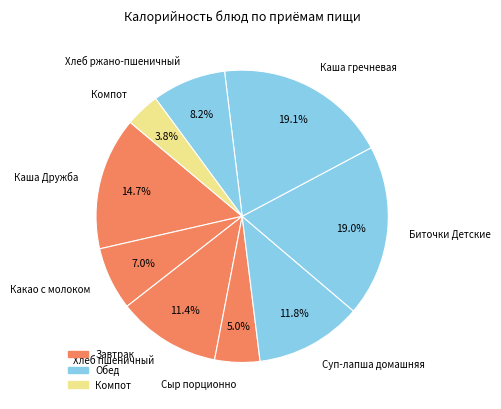

Which slice is the smallest?

Компот